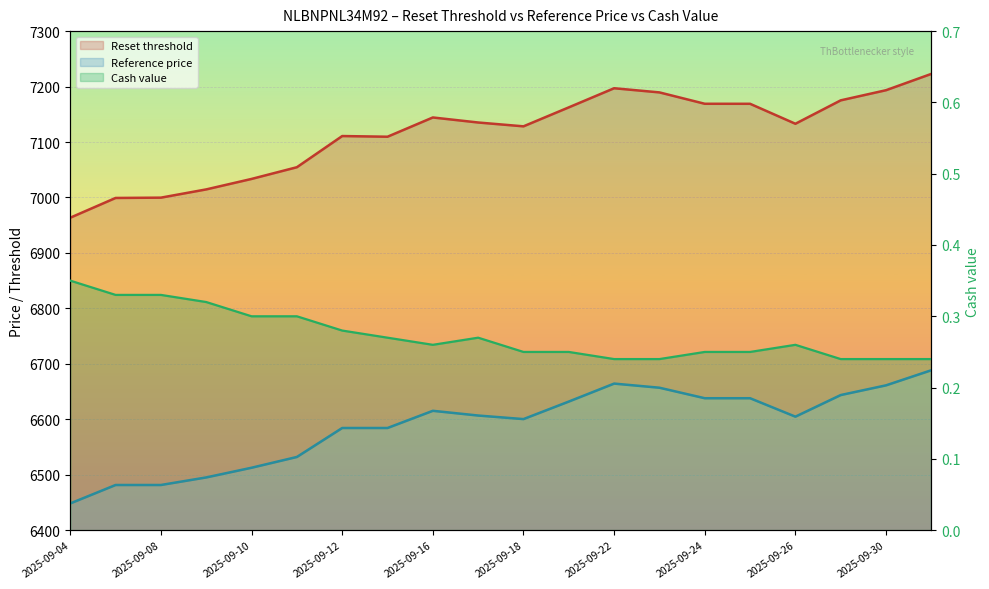

What is the minimum value shown in the chart?

0.2